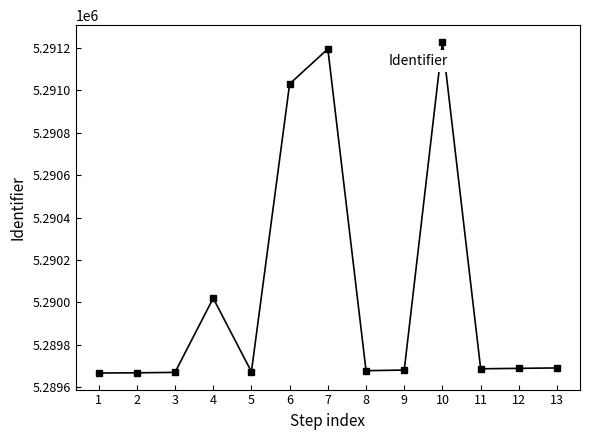

True or false: the data has more than 0 interior local peaks.

True